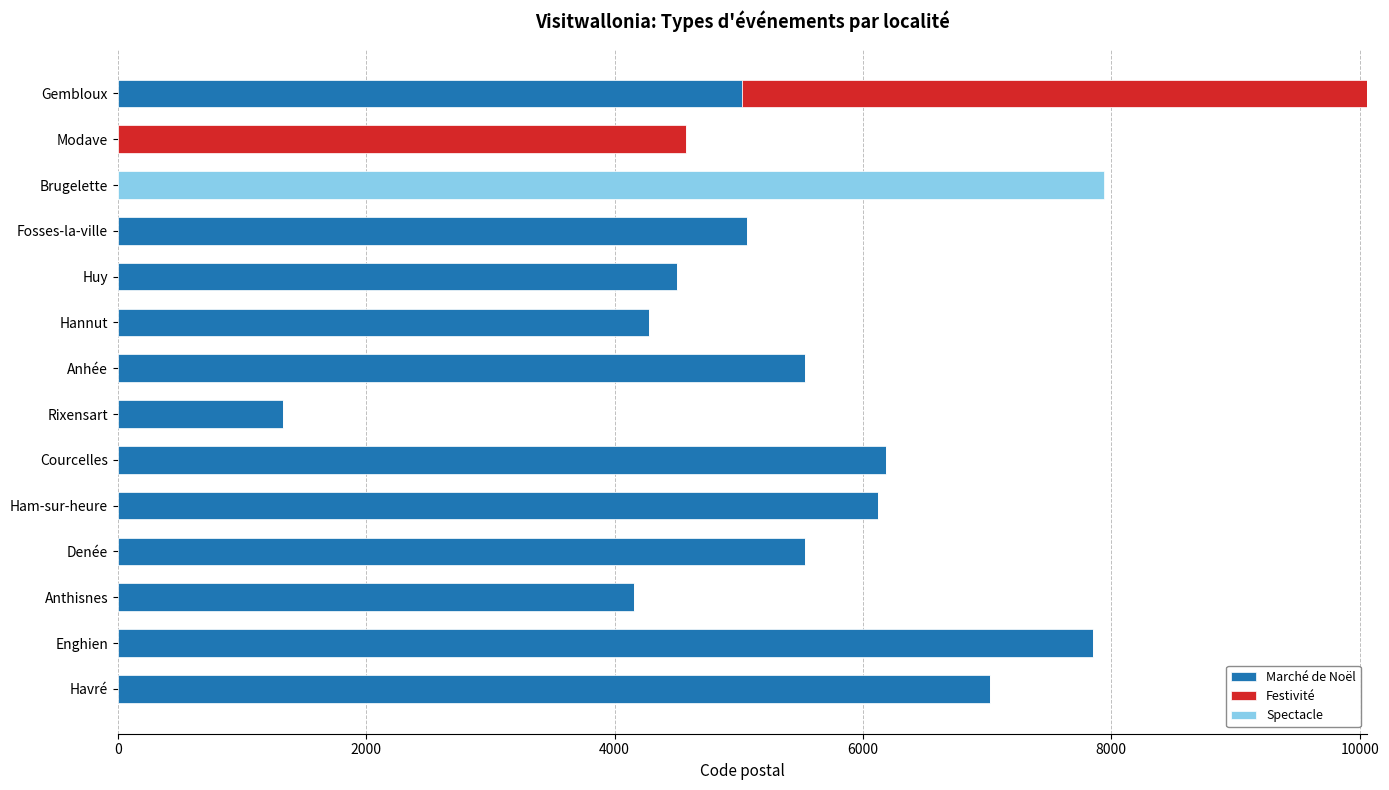

What is the total value across all series at Havré?

7021